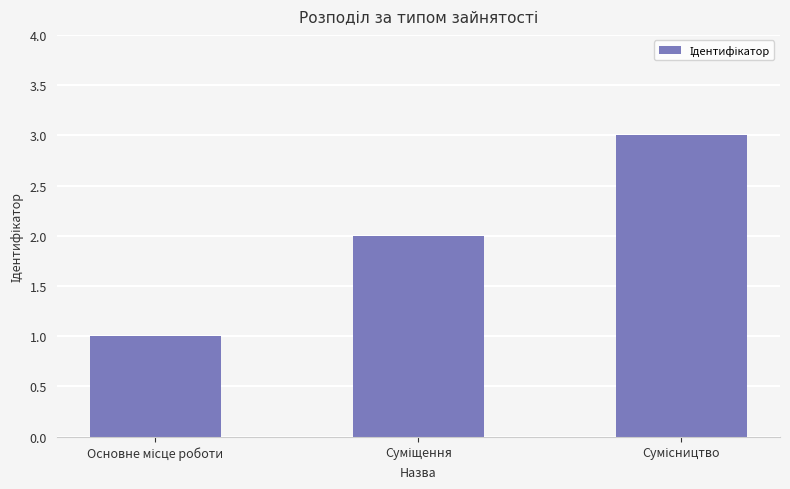

What is the greatest value displayed?

3